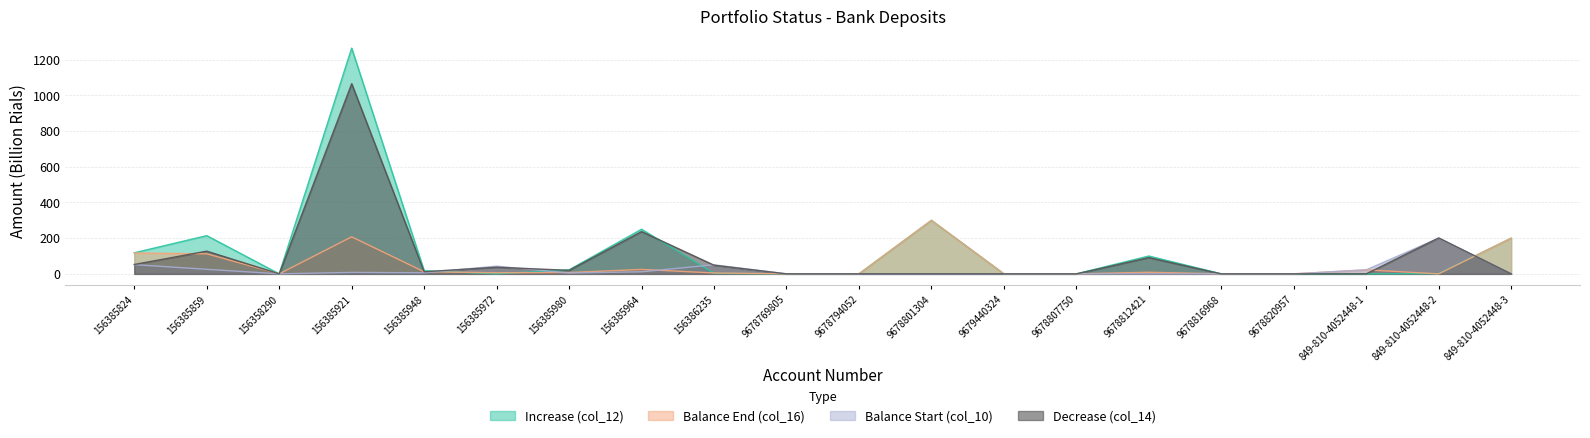

What is the label of the 6th point from the right?

9678812421